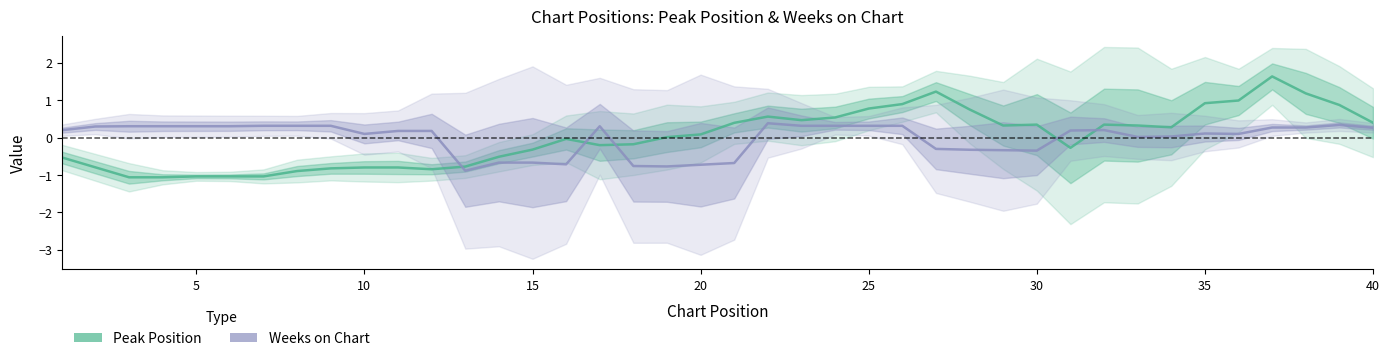

How many positive values does the Peak Position series have?

21